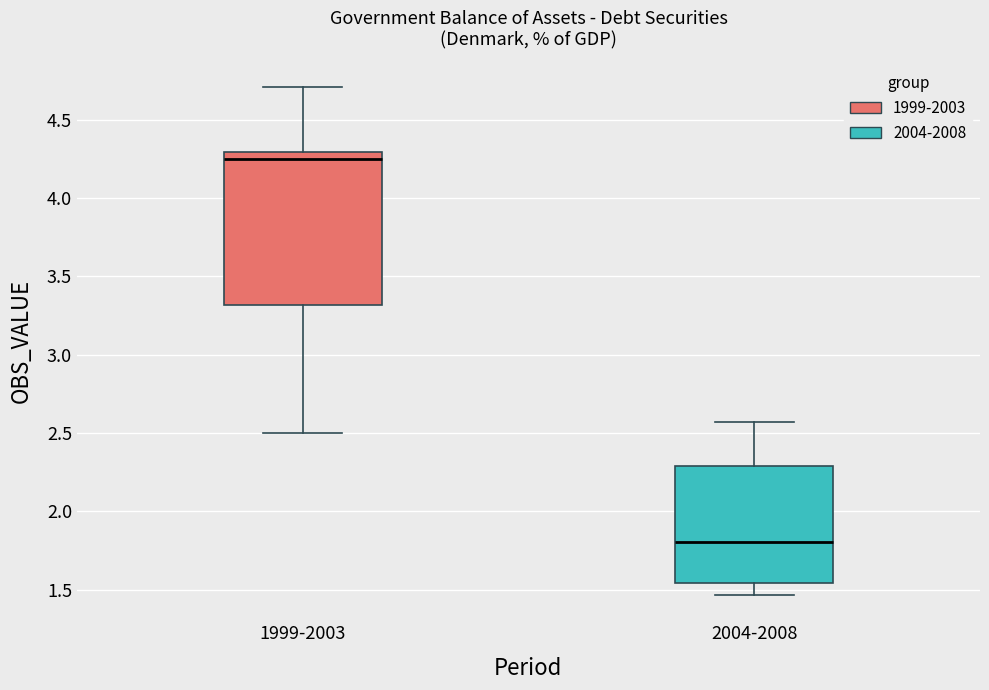

Where does the upper whisker of the box for 1999-2003 end on the y-axis? The values are not printed on the chart, so give them approximately, as read against the axis.

4.70